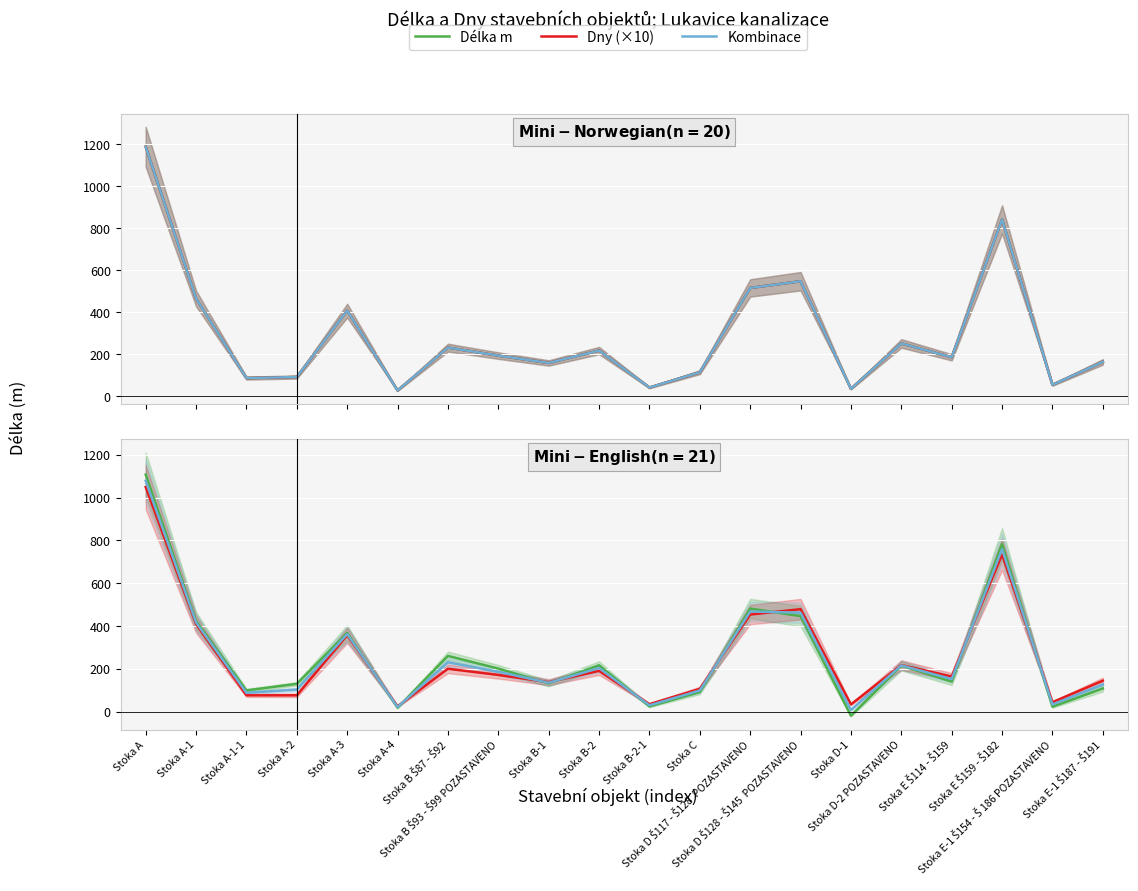

List the labels in order of Dny (×10) value, largest first.

Stoka A, Stoka E Š159 - Š182, Stoka D Š128 - Š145  POZASTAVENO, Stoka D Š117 - Š128  POZASTAVENO, Stoka A-1, Stoka A-3, Stoka D-2 POZASTAVENO, Stoka B Š87 - Š92, Stoka B-2, Stoka B Š93 - Š99 POZASTAVENO, Stoka E Š114 - Š159, Stoka E-1 Š187 - Š191, Stoka B-1, Stoka C, Stoka A-1-1, Stoka A-2, Stoka E-1 Š154 - Š 186 POZASTAVENO, Stoka B-2-1, Stoka D-1, Stoka A-4